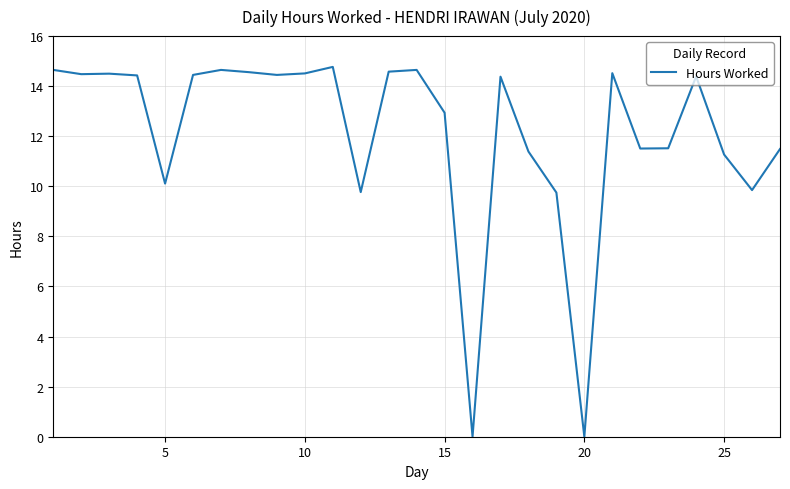

Is this an area chart (filled region under the line)?

No